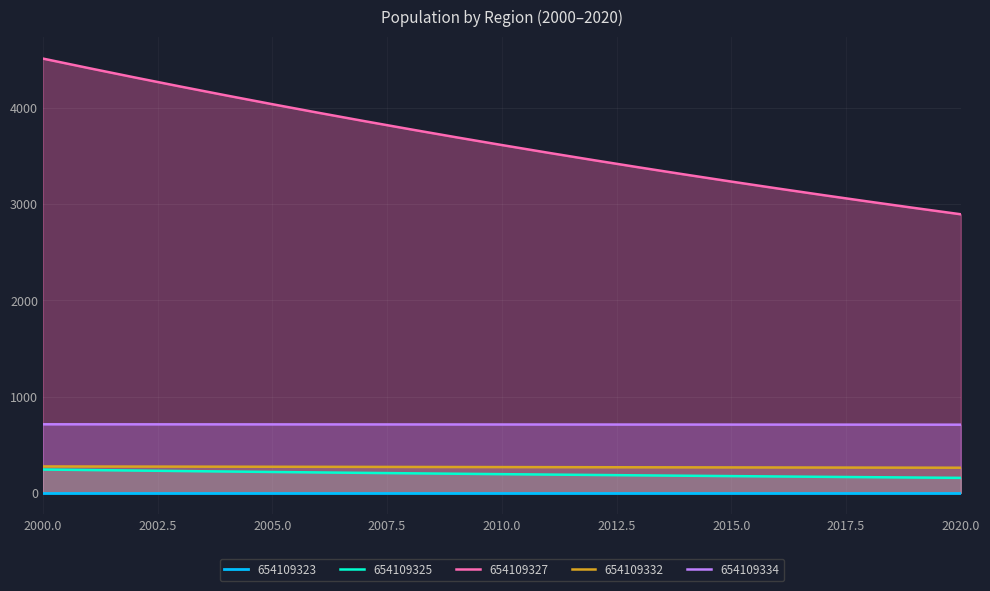

What is the difference between the maximum and minimum values in the 654109327 series?

1618.8